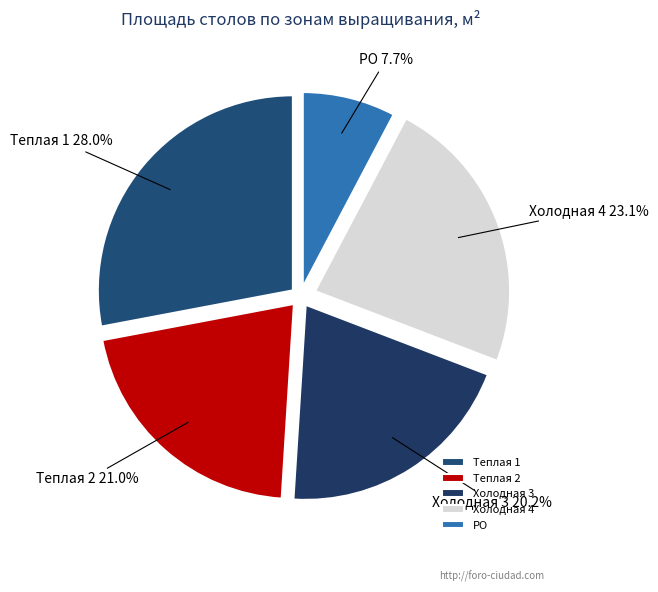

To the nearest percent, what is the difference between the РО and Теплая 1 slice percentages?

20%